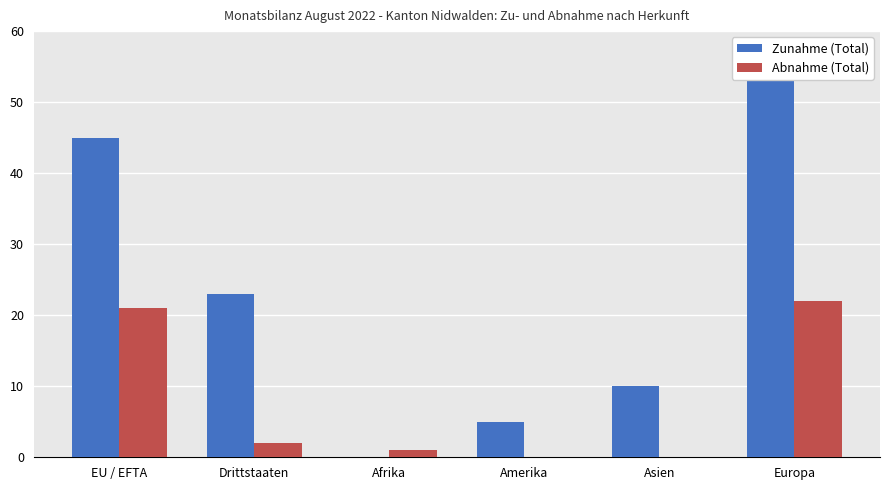

Reading left to right, what are all the values shown in this chart?

Zunahme (Total): EU / EFTA=45	Drittstaaten=23	Afrika=0	Amerika=5	Asien=10	Europa=53
Abnahme (Total): EU / EFTA=21	Drittstaaten=2	Afrika=1	Amerika=0	Asien=0	Europa=22